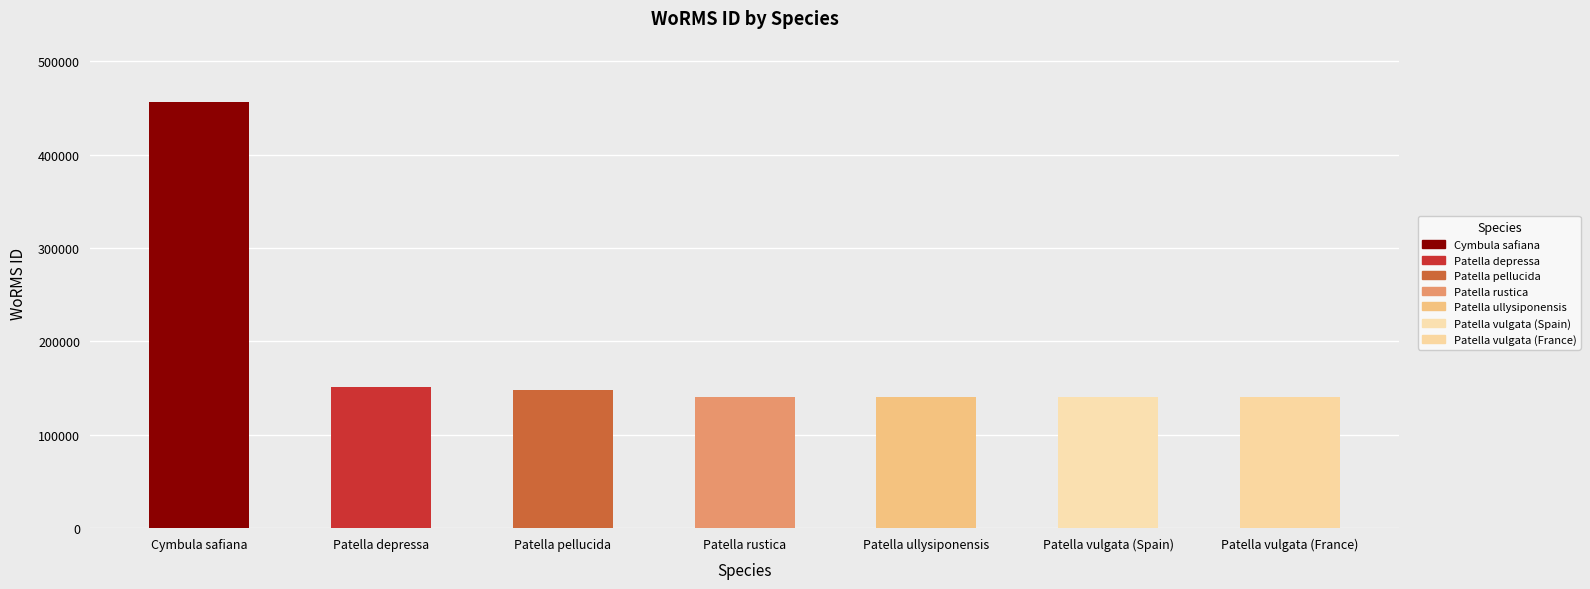

What is the change in value from Patella depressa to Patella vulgata (Spain)?

-10689